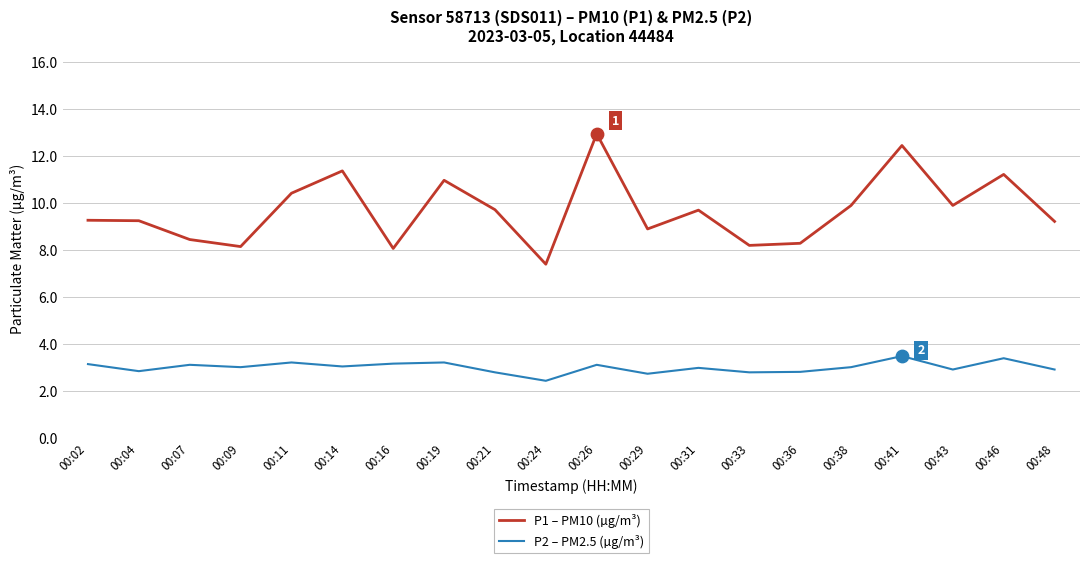

Is the value of P2 – PM2.5 (µg/m³) at 00:16 greater than the value of P1 – PM10 (µg/m³) at 00:24?

No